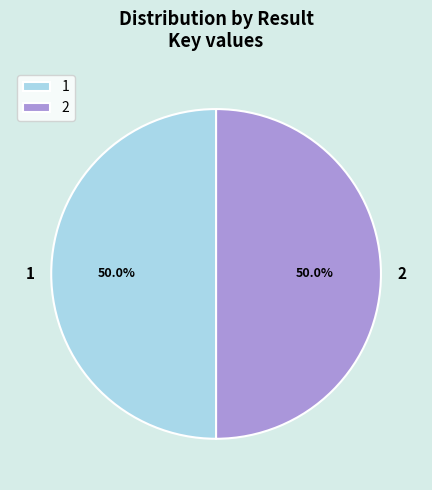

What is the ratio of the value at 2 to the value at 1?

1.0